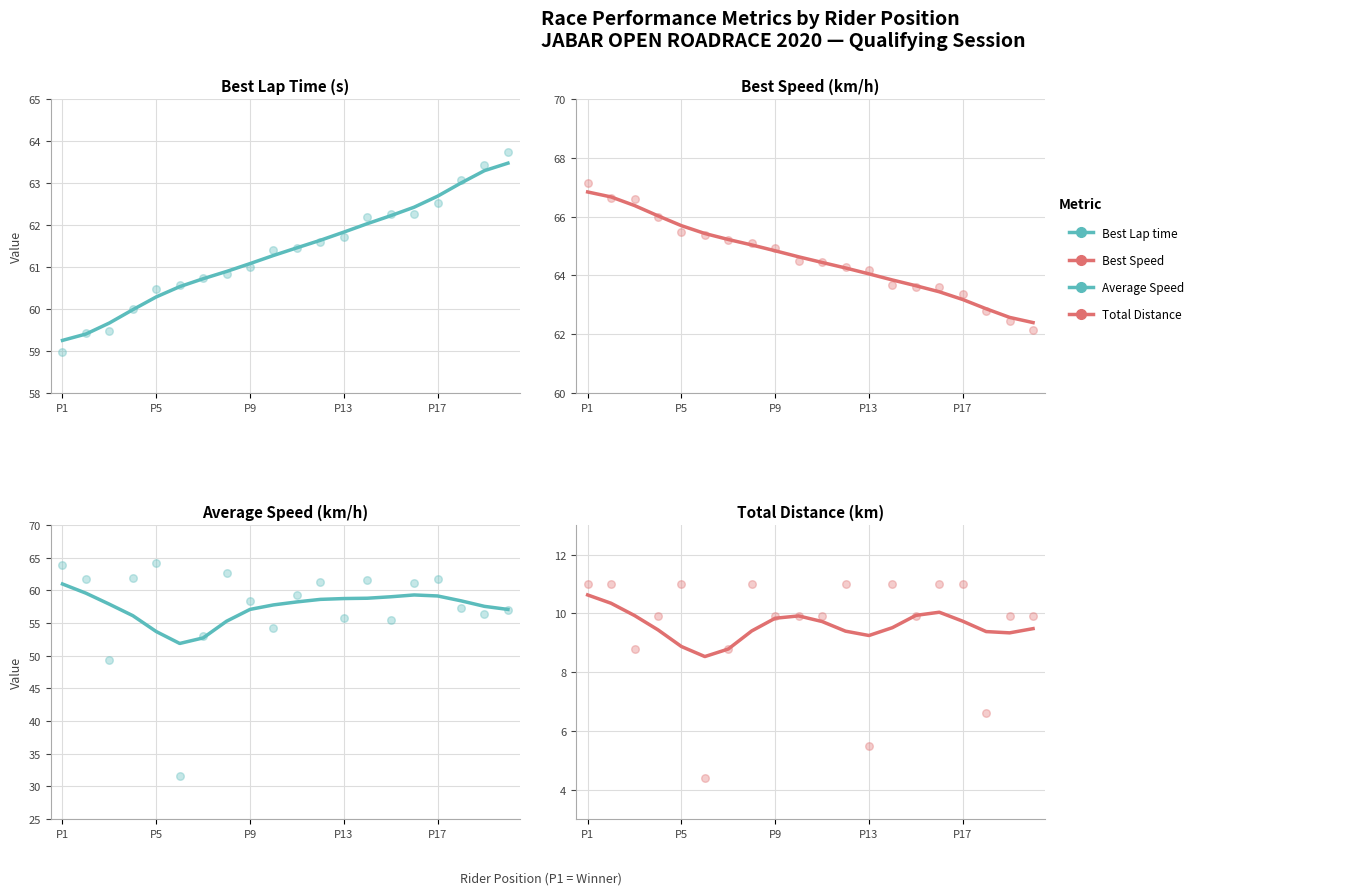

What are all the series names shown in the legend?

Best Lap time, Best Speed, Average Speed, Total Distance